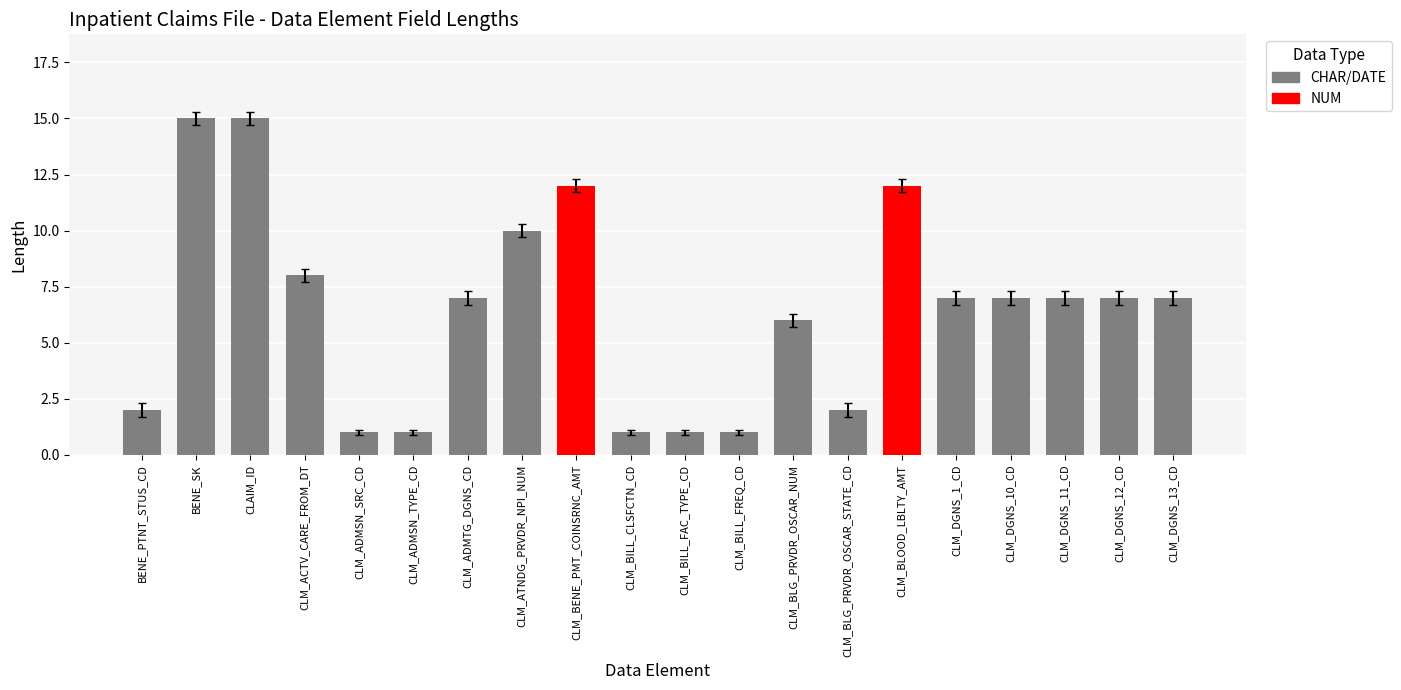

At which label does the data first exceed 7?

BENE_SK